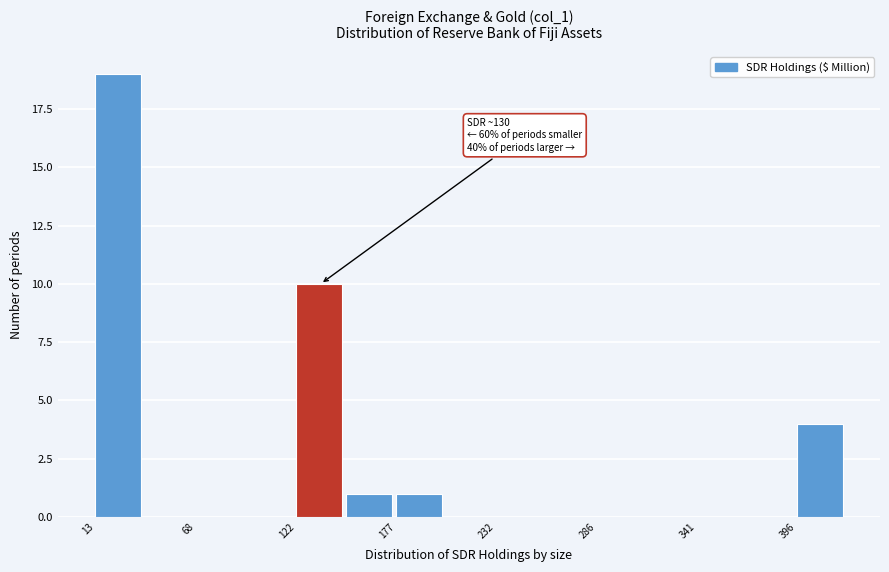

Around what value on the x-axis is the tallest bar? Give the approximate position of its centre, as read against the axis.

30